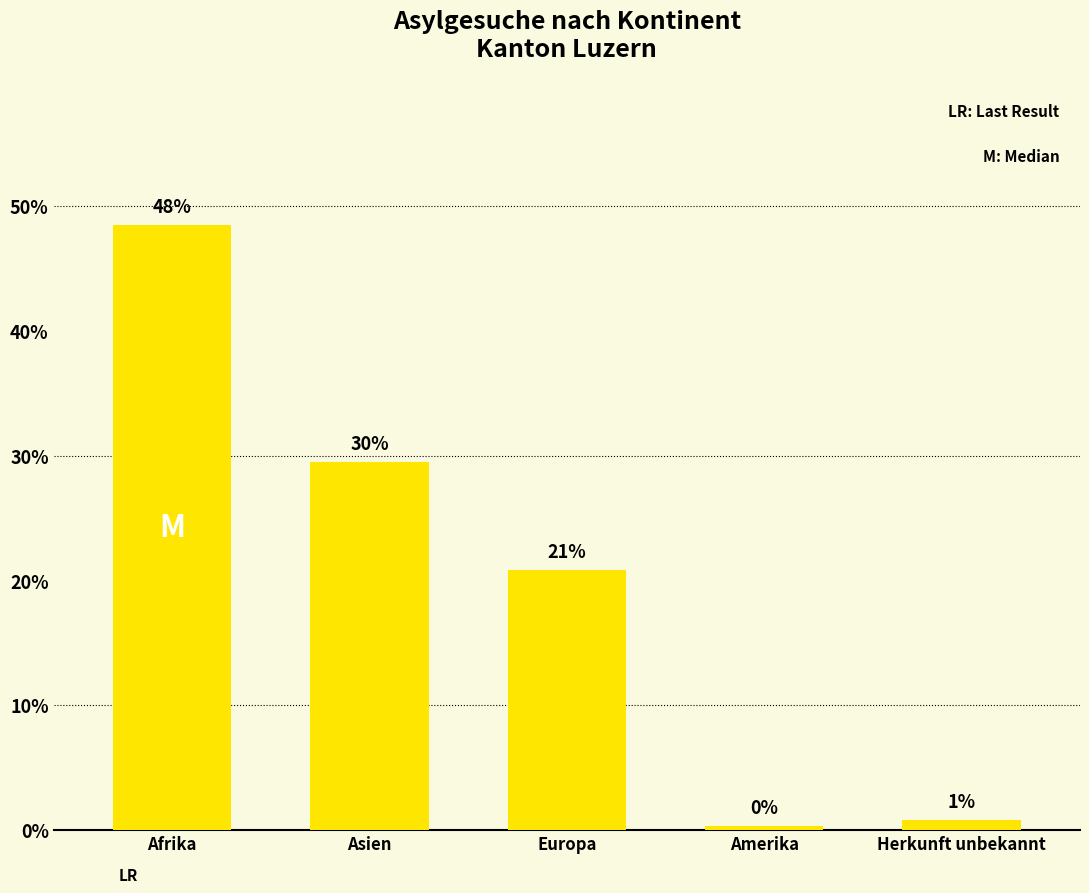

Does the chart contain any negative values?

No